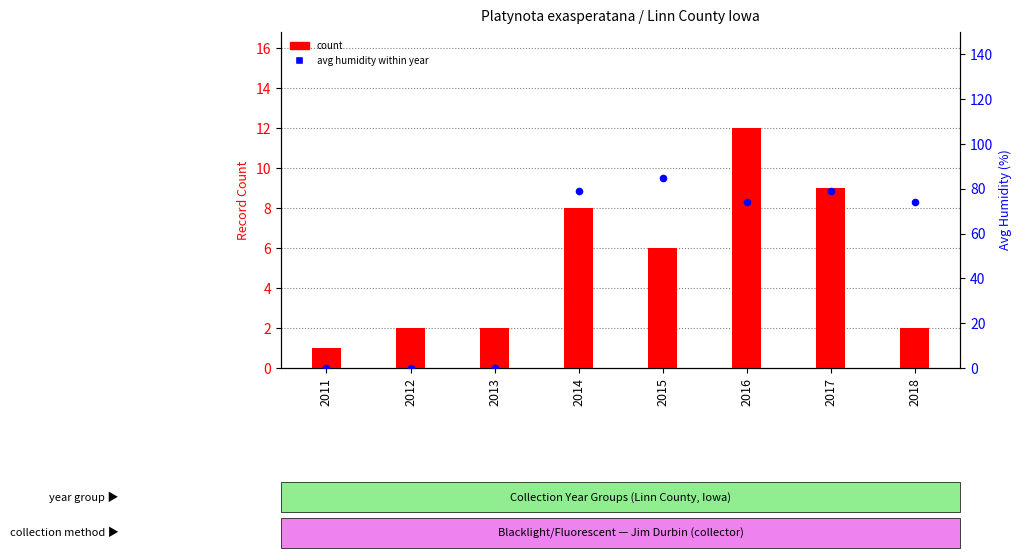

What is the total value across all series at 2017?

88